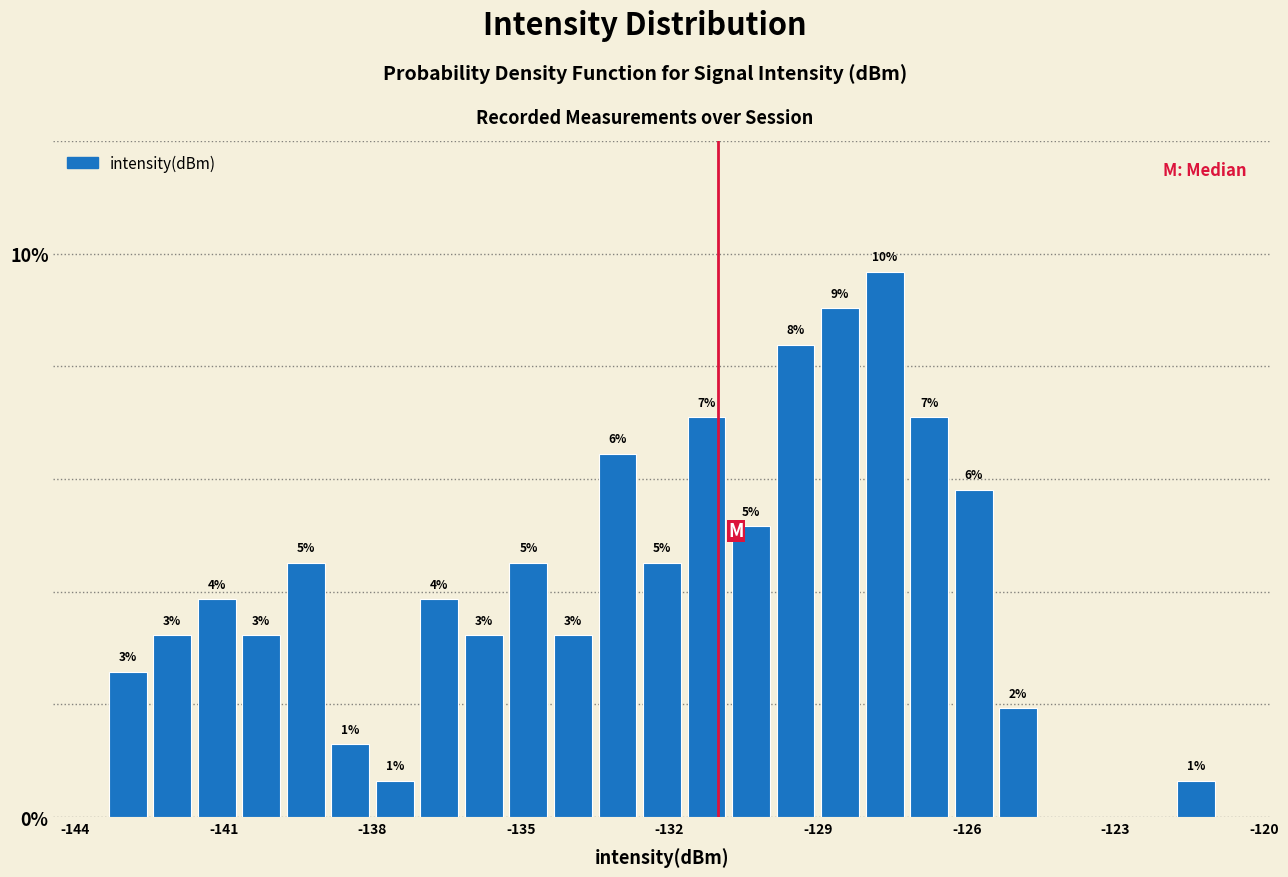

Around what value on the x-axis is the tallest bar? Give the approximate position of its centre, as read against the axis.

-127.5